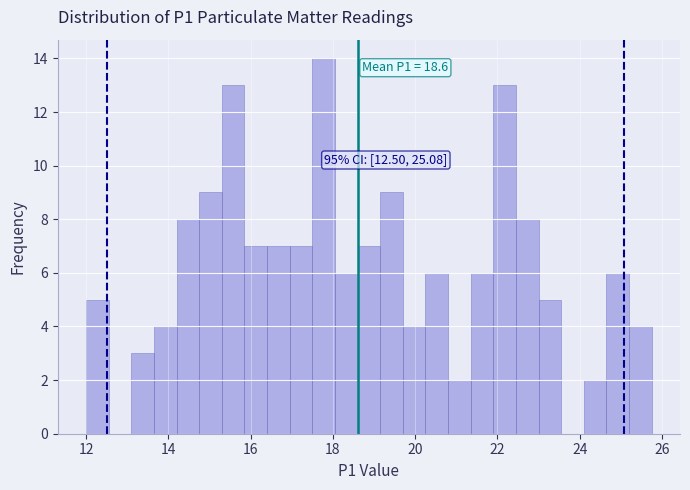

Around what value on the x-axis is the tallest bar? Give the approximate position of its centre, as read against the axis.

17.8